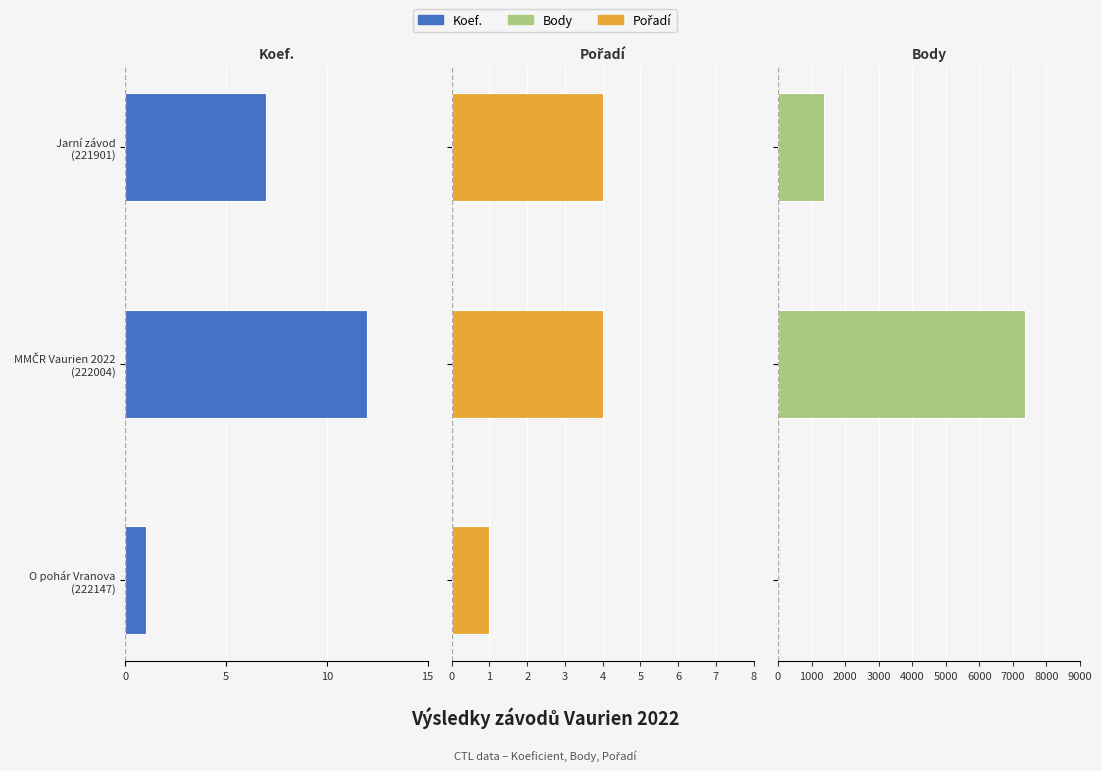

Between O pohár Vranova (222147) and Jarní závod (221901), which is larger?

O pohár Vranova (222147)